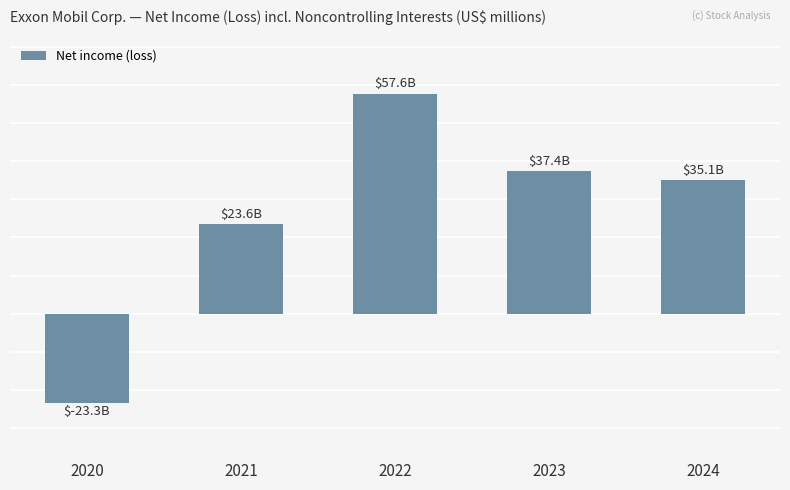

What is the greatest value displayed?

57577